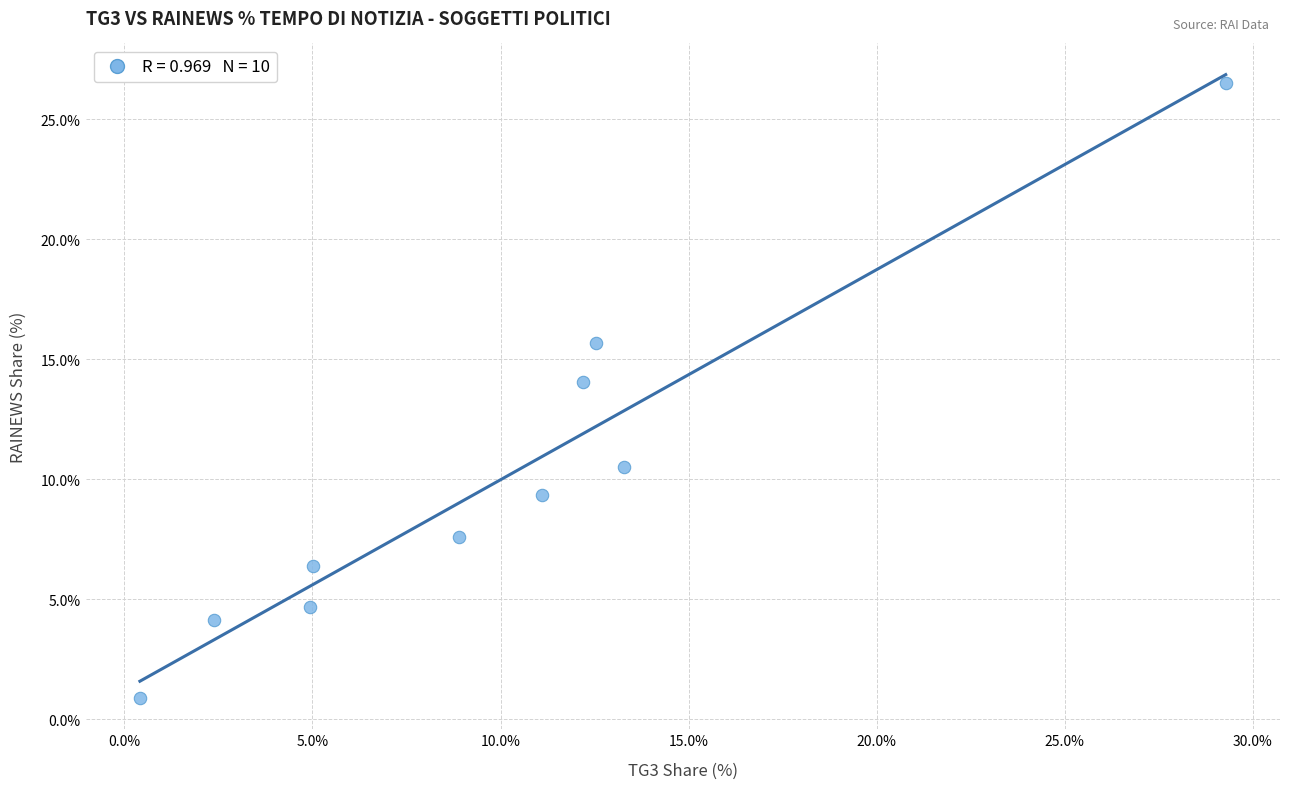

What Y value in the scatter plot is closest to 13?

14.0